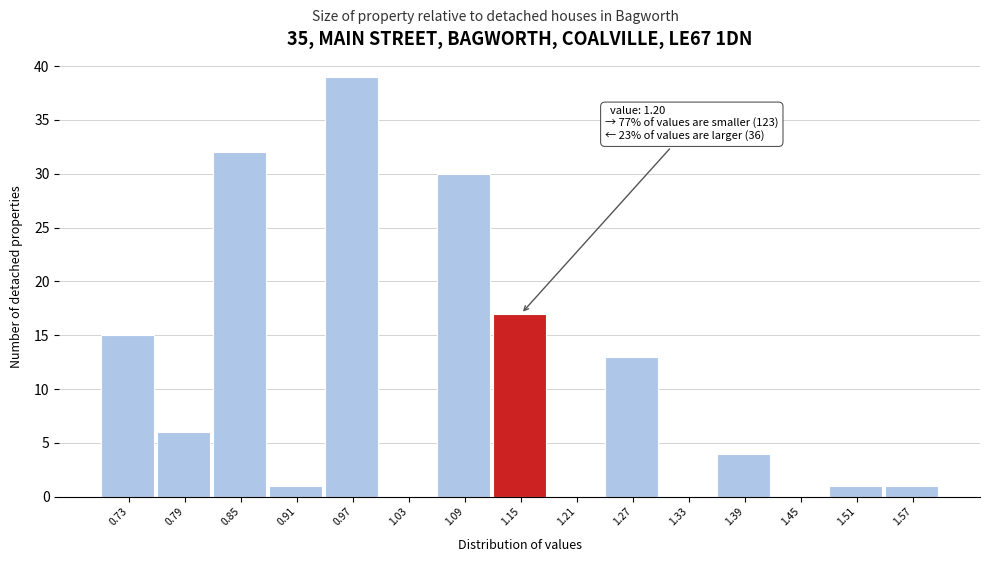

Reading left to right, transcribe all the data shown in this chart.

0.73=15	0.79=6	0.85=32	0.91=1	0.97=39	1.03=0	1.09=30	1.15=17	1.21=0	1.27=13	1.33=0	1.39=4	1.45=0	1.51=1	1.57=1